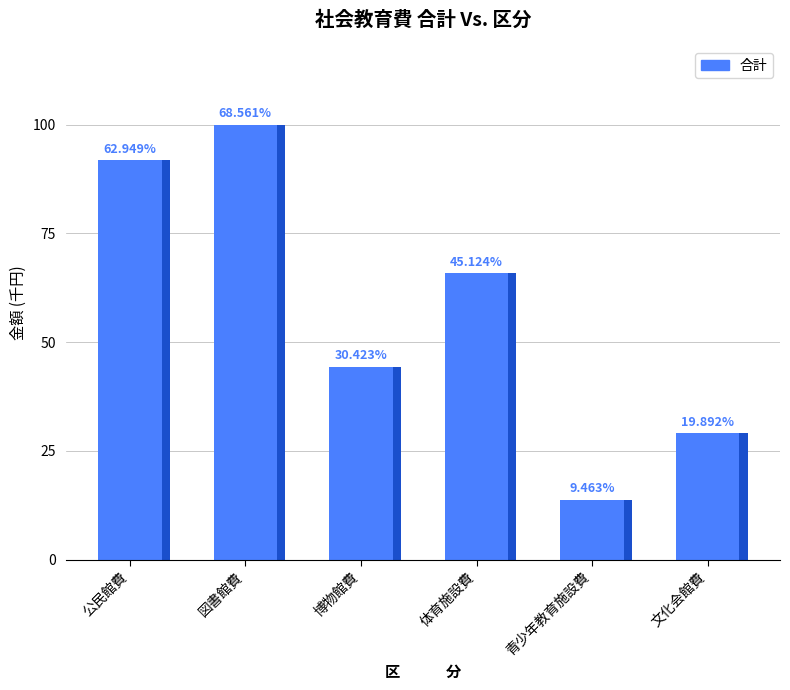

What is the label of the 2nd bar from the right?

青少年教育施設費